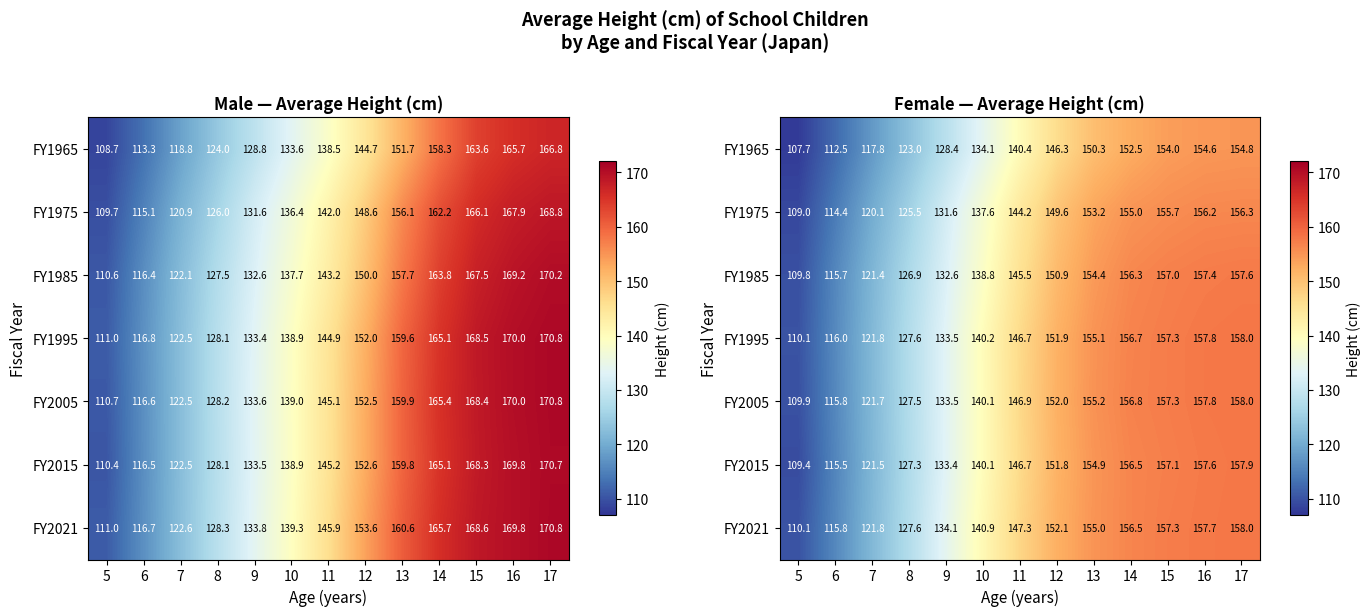

Rank the series by their maximum value, from highest to lowest.

FY1995, FY2005, FY2021, FY2015, FY1985, FY1975, FY1965